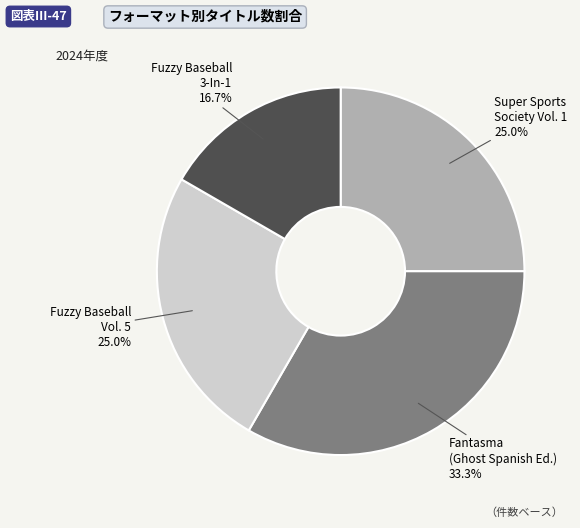

How many segments does this pie chart have?

4